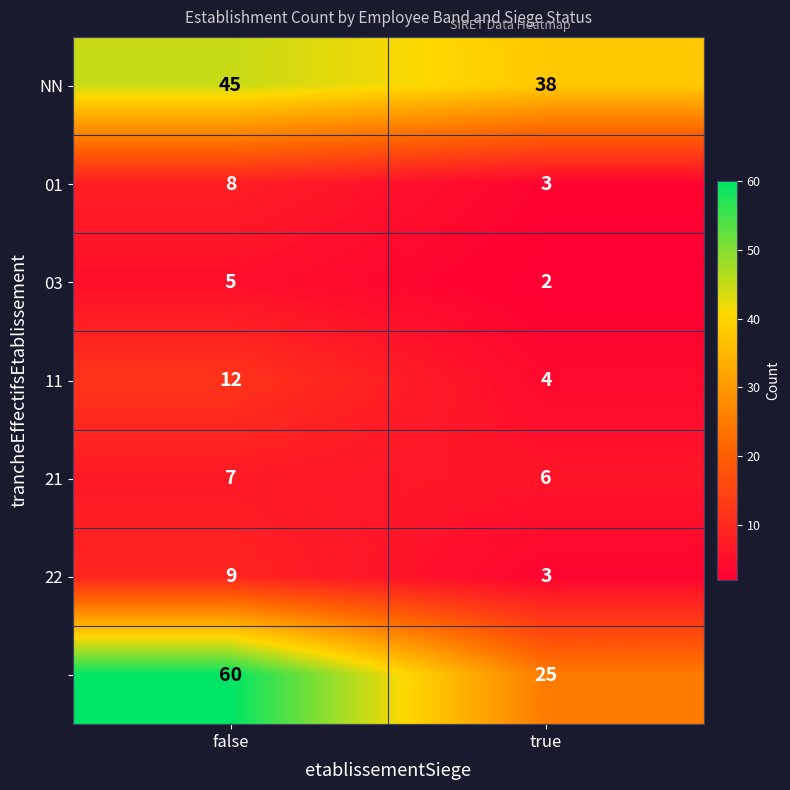

What is the spread (max minus min) of values at false?

55